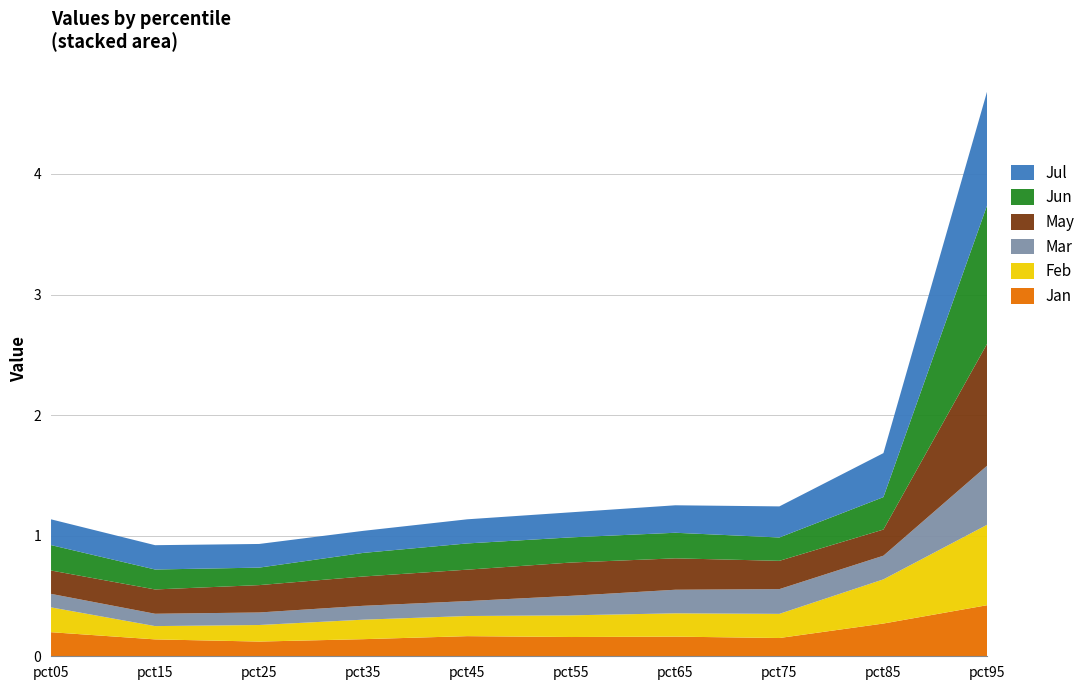

Reading left to right, what are all the values shown in this chart?

Jan: pct05=0.2	pct15=0.1	pct25=0.1	pct35=0.1	pct45=0.2	pct55=0.2	pct65=0.2	pct75=0.2	pct85=0.3	pct95=0.4
Feb: pct05=0.2	pct15=0.1	pct25=0.1	pct35=0.2	pct45=0.2	pct55=0.2	pct65=0.2	pct75=0.2	pct85=0.4	pct95=0.7
Mar: pct05=0.1	pct15=0.1	pct25=0.1	pct35=0.1	pct45=0.1	pct55=0.2	pct65=0.2	pct75=0.2	pct85=0.2	pct95=0.5
May: pct05=0.2	pct15=0.2	pct25=0.2	pct35=0.2	pct45=0.3	pct55=0.3	pct65=0.3	pct75=0.2	pct85=0.2	pct95=1.0
Jun: pct05=0.2	pct15=0.2	pct25=0.1	pct35=0.2	pct45=0.2	pct55=0.2	pct65=0.2	pct75=0.2	pct85=0.3	pct95=1.2
Jul: pct05=0.2	pct15=0.2	pct25=0.2	pct35=0.2	pct45=0.2	pct55=0.2	pct65=0.2	pct75=0.3	pct85=0.4	pct95=0.9